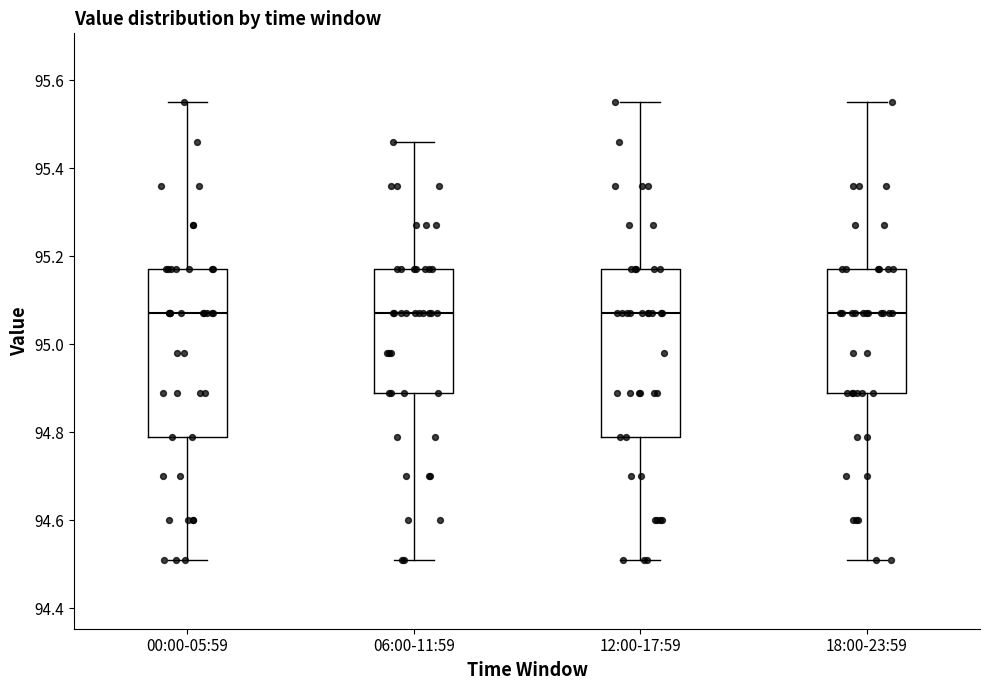

Reading left to right, read every box against the y-axis: the position of its median line, the range the box covers, and the ends of its whiskers. The values are not printed on the chart, so give them approximately, as read against the axis.

00:00-05:59: median 95.08, box 94.80 to 95.18, whiskers 94.52 to 95.56
06:00-11:59: median 95.08, box 94.90 to 95.18, whiskers 94.52 to 95.46
12:00-17:59: median 95.08, box 94.80 to 95.18, whiskers 94.52 to 95.56
18:00-23:59: median 95.08, box 94.90 to 95.18, whiskers 94.52 to 95.56